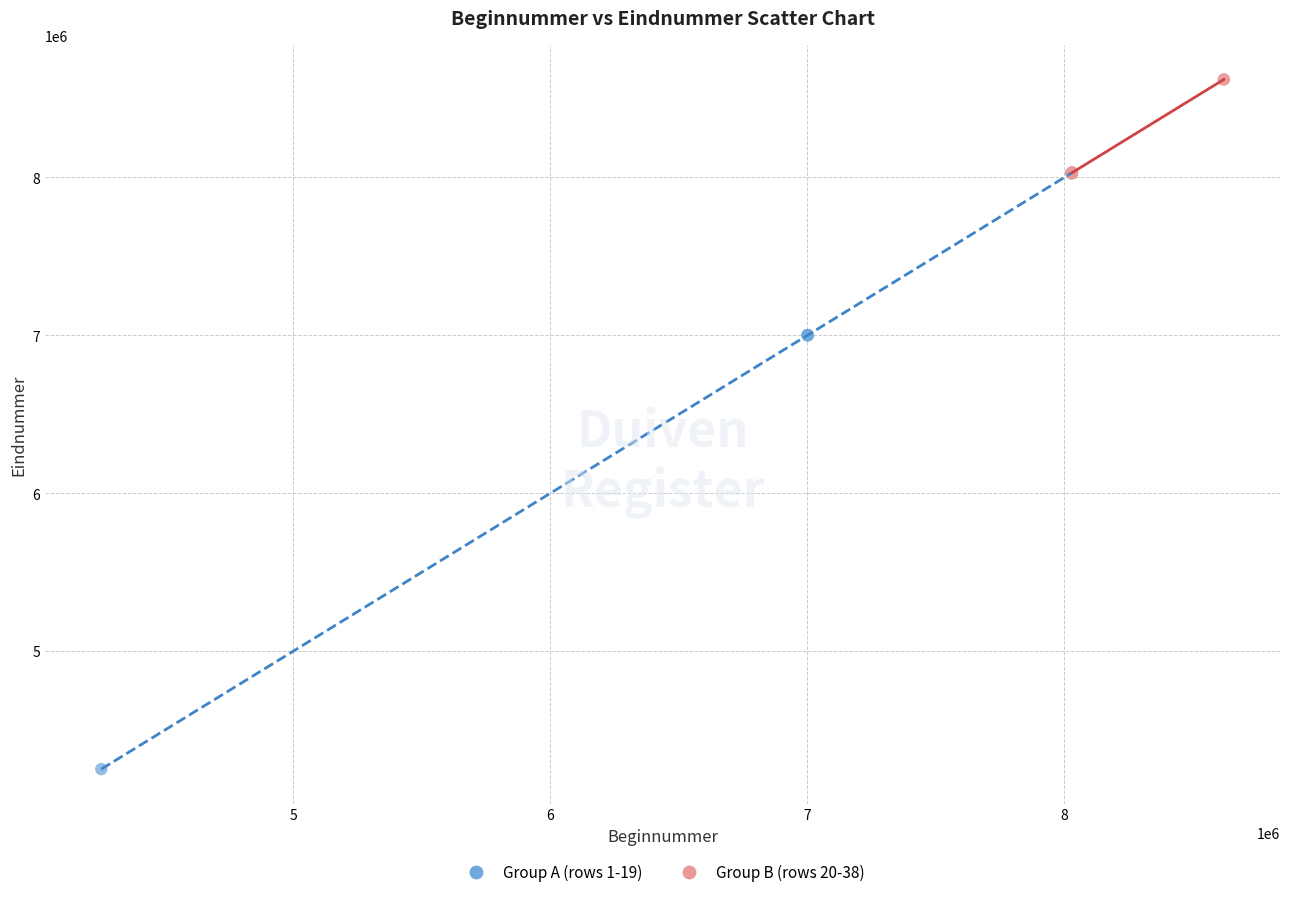

Which series has the widest spread of Y values?

Group A (rows 1-19)